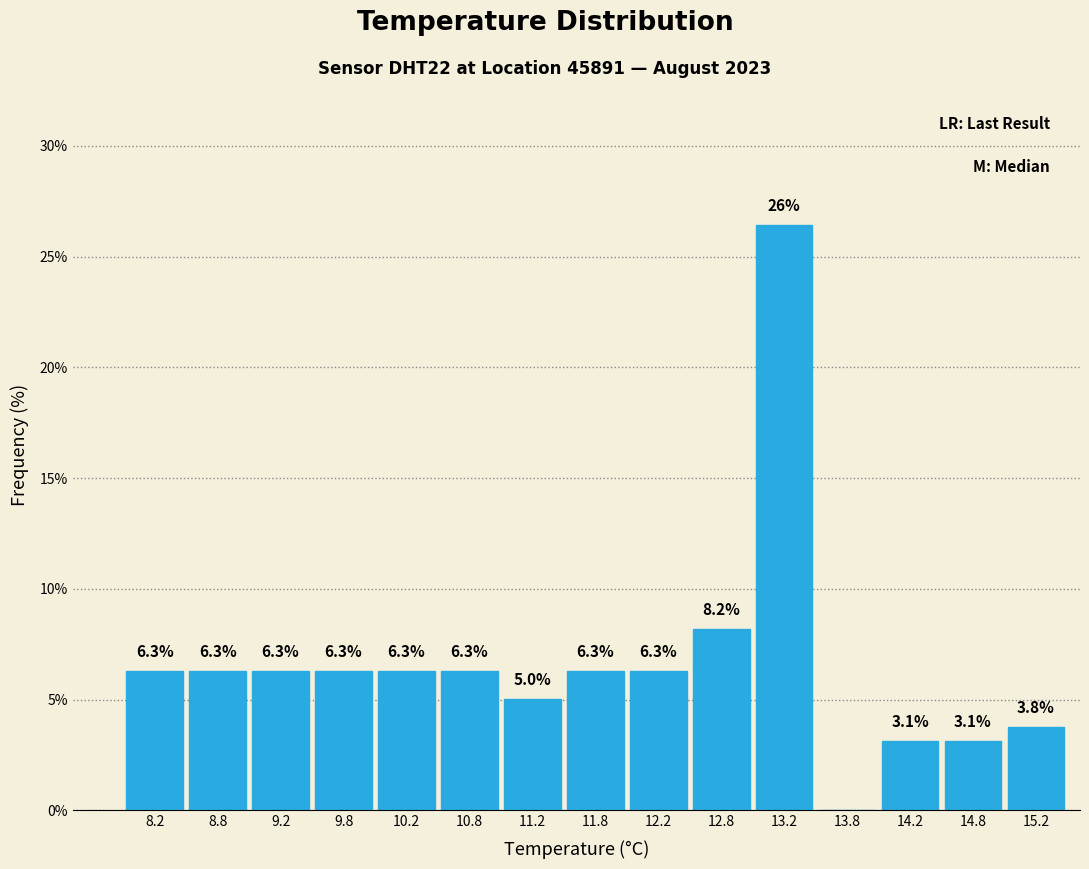

Over which range of the x-axis is the bar tallest?

13.0 to 13.5